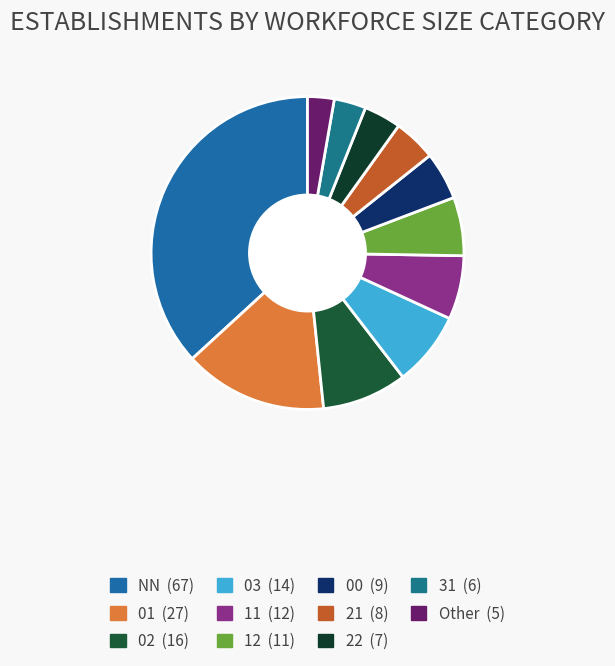

What percentage is the 01 slice, to the nearest percent?

15%